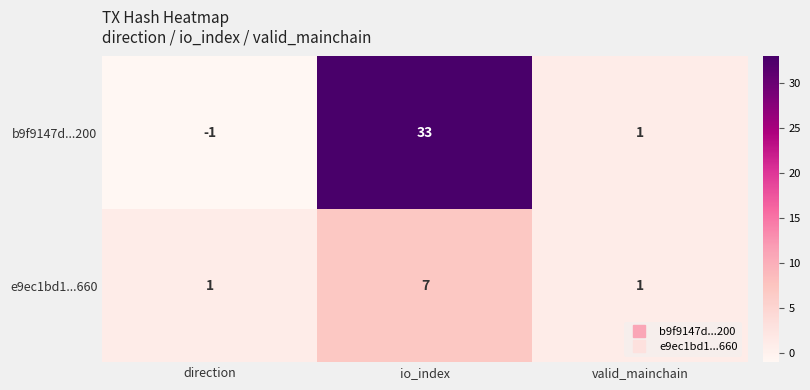

List the series in order of their overall mean, highest first.

b9f9147d...200, e9ec1bd1...660